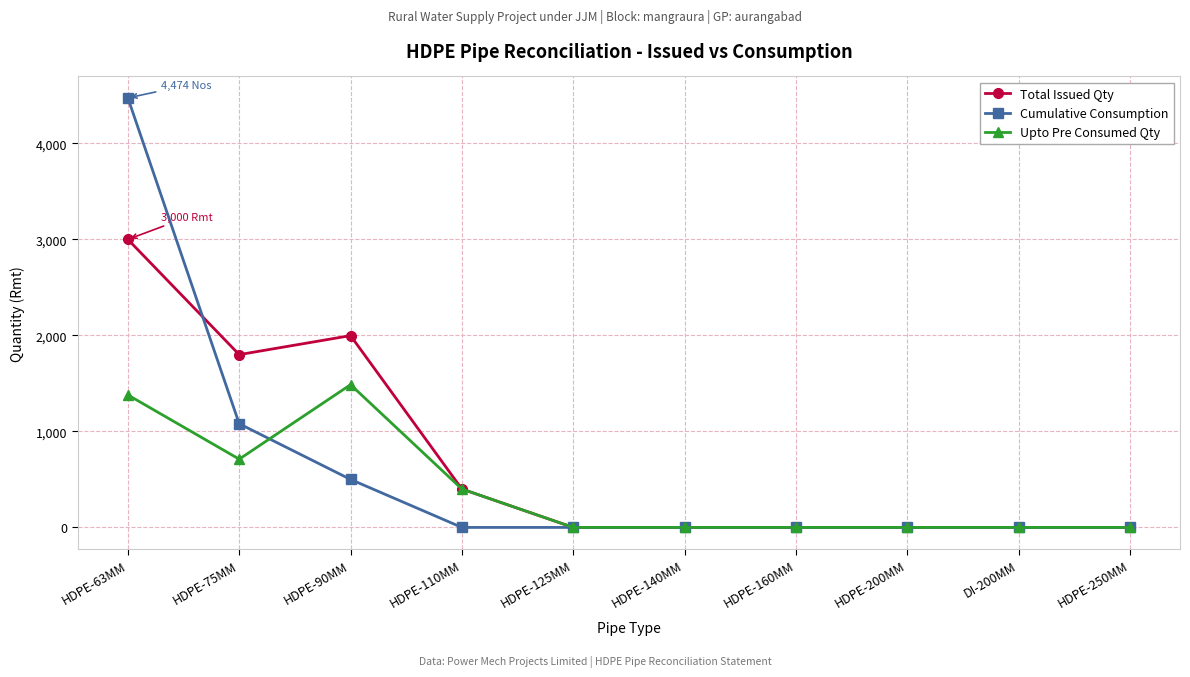

True or false: Total Issued Qty has a value of 0 at HDPE-200MM.

True